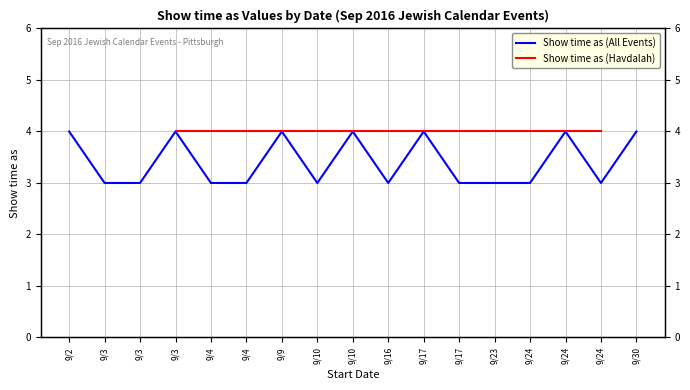

Reading left to right, what are all the values shown in this chart?

4	3	3	4	3	3	4	3	4	3	4	3	3	3	4	3	4